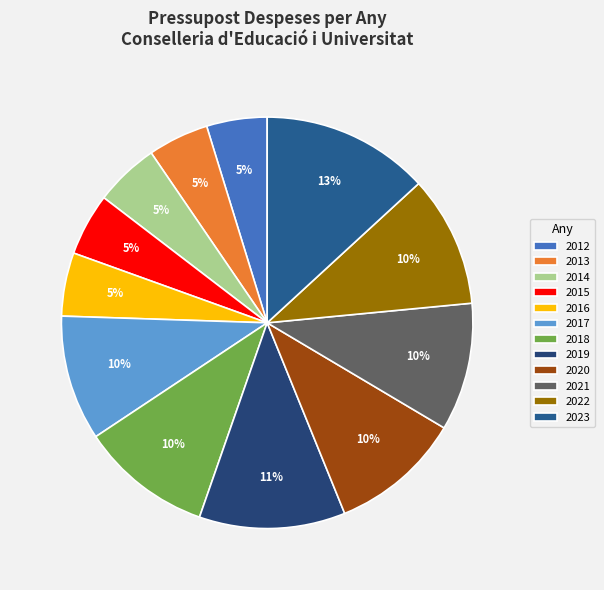

Rank the categories by value from lowest to highest.

2012, 2013, 2015, 2016, 2014, 2017, 2021, 2022, 2020, 2018, 2019, 2023